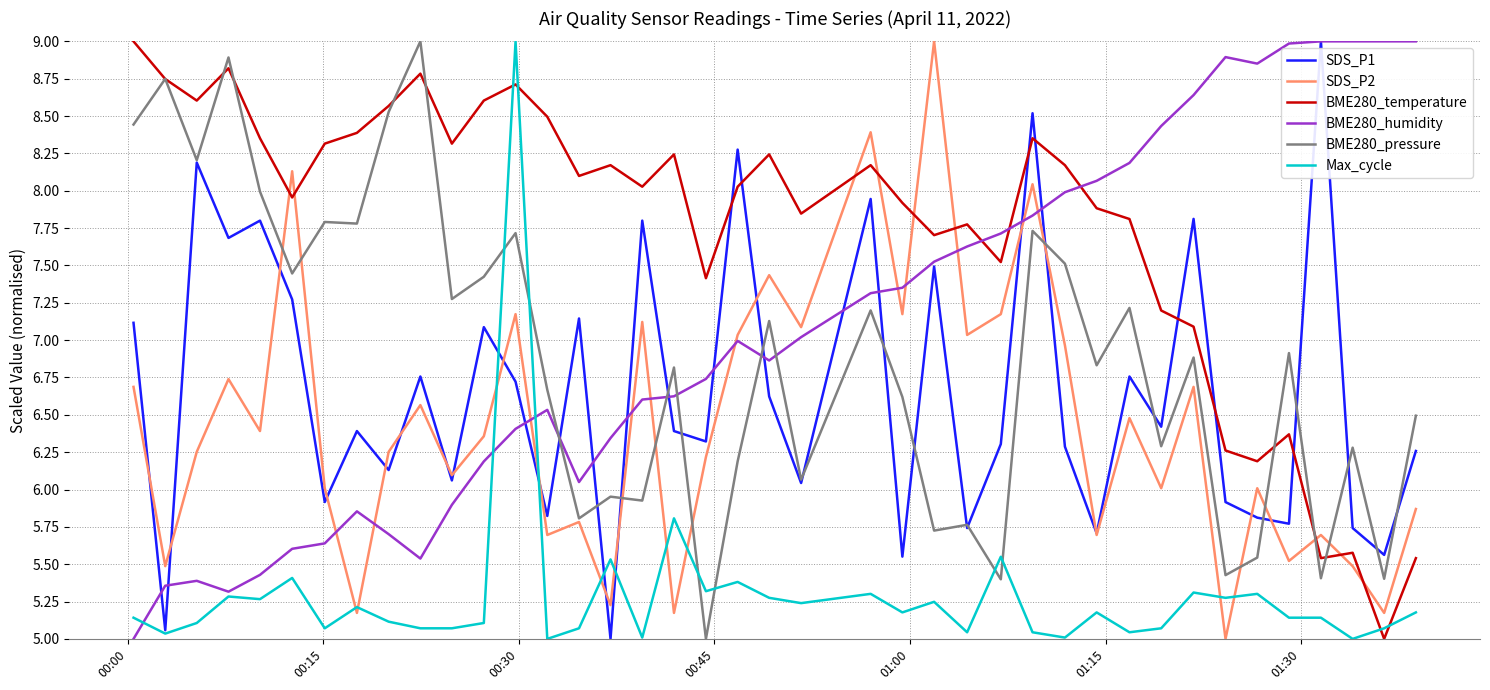

Which series has the largest total across all categories?

BME280_temperature